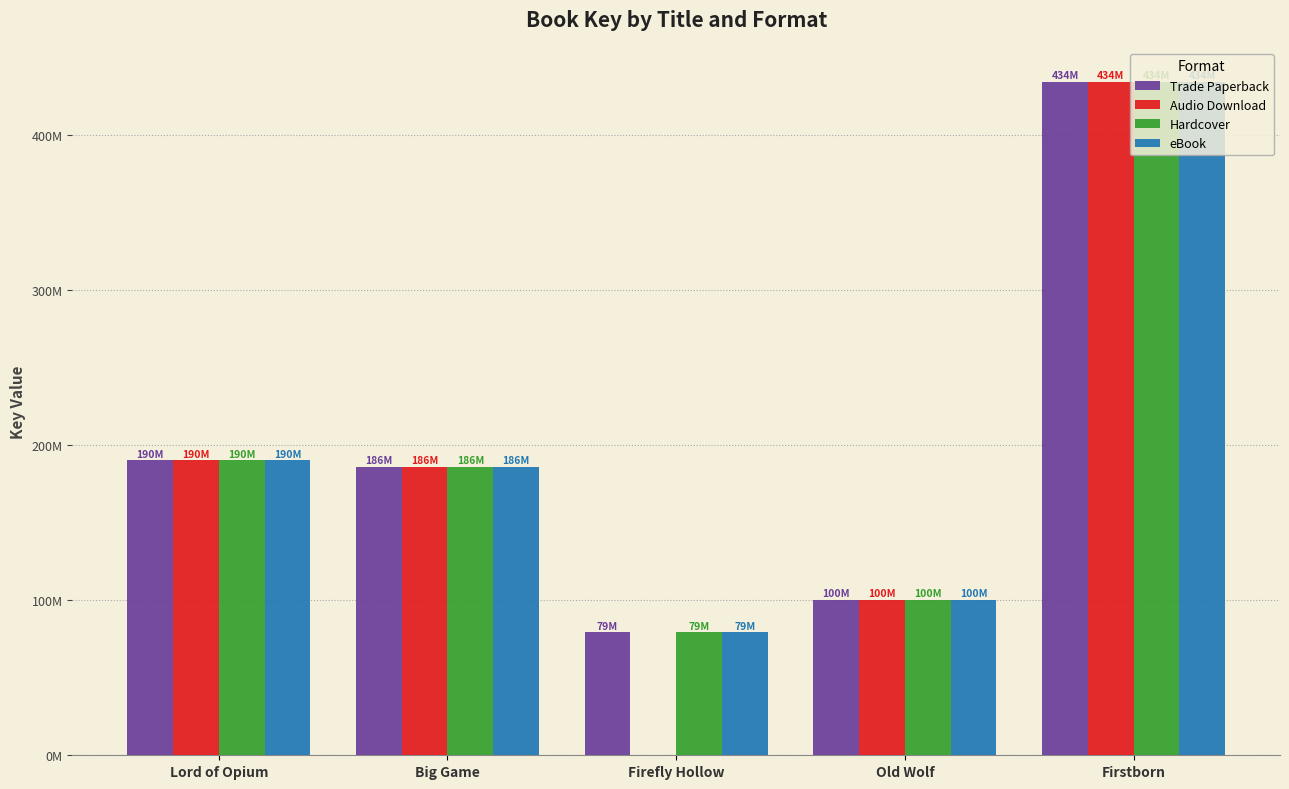

At how many categories does at least one series exceed 292008260?

1